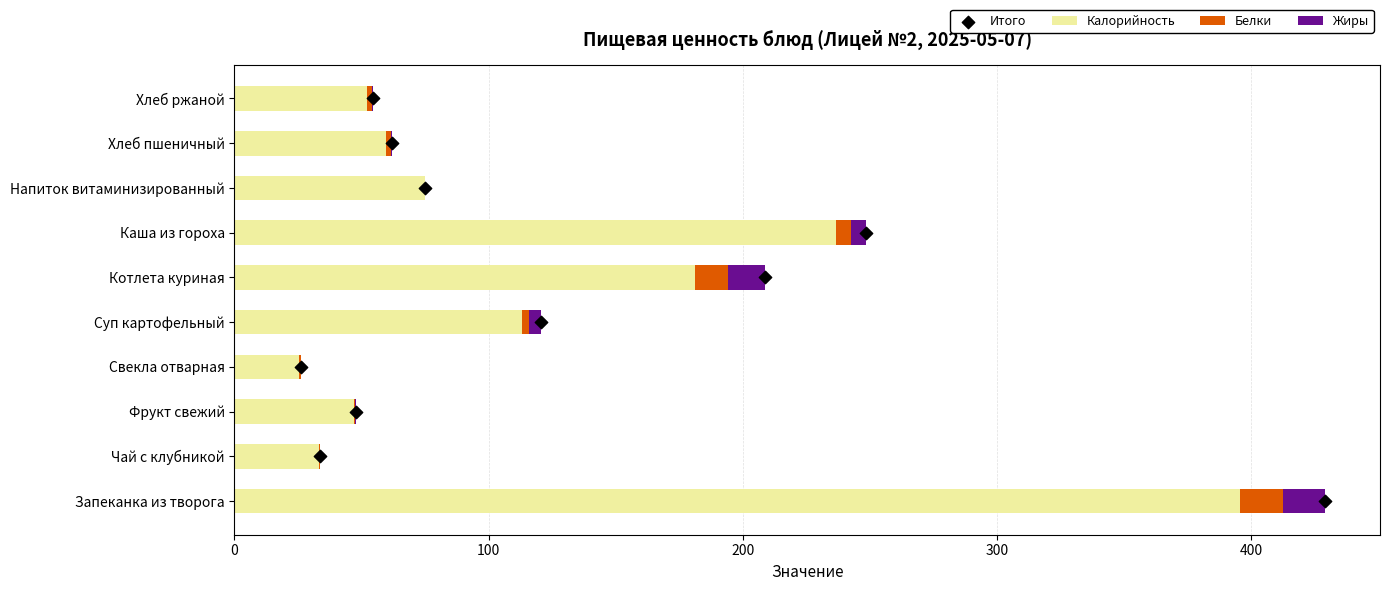

Where is Калорийность nearest to the value 210?

Каша из гороха